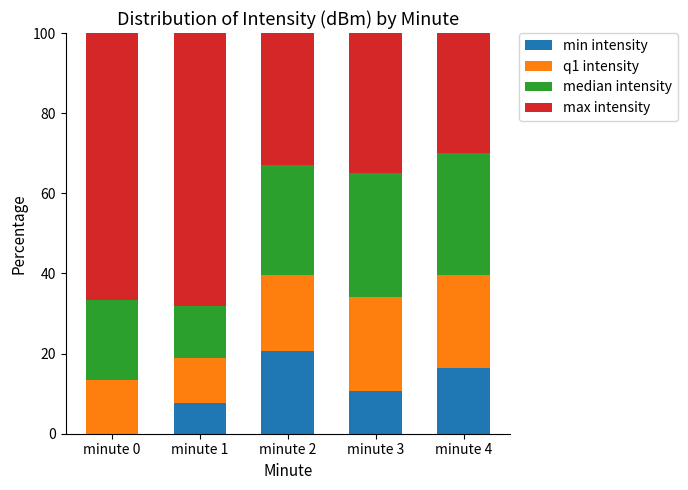

What is the total value across all series at minute 4?

100.0